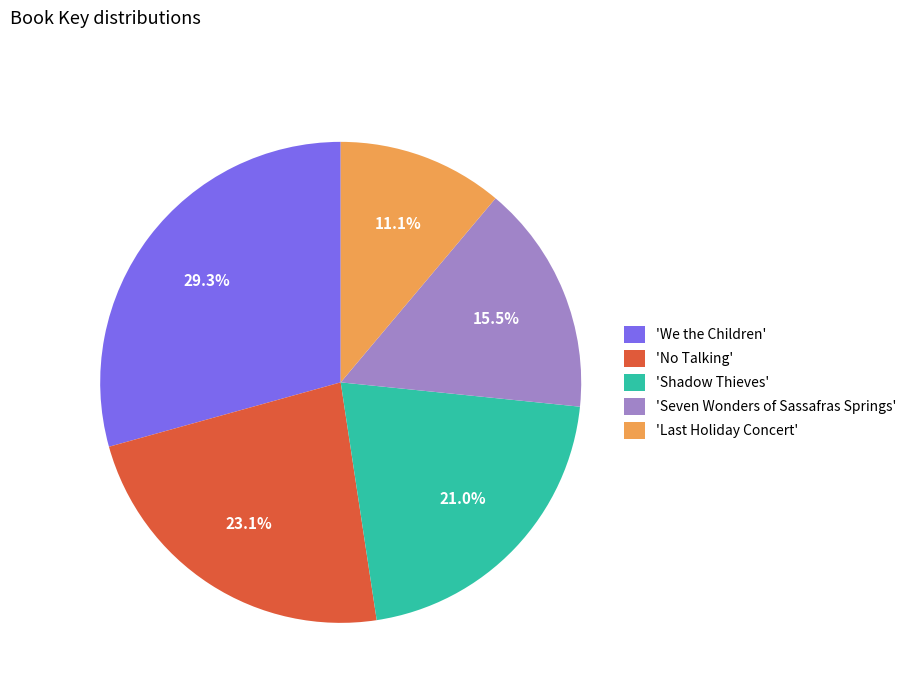

Is there any slice that represents more than half of the pie?

No